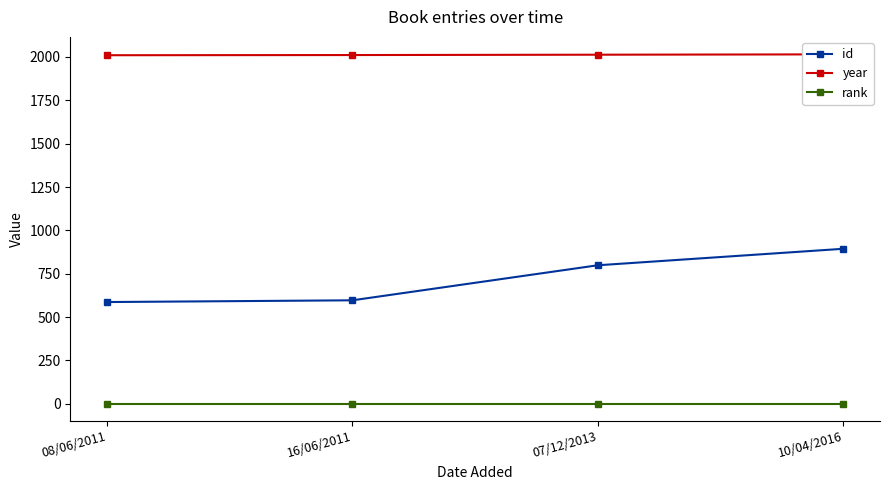

Is it true that id equals 597 at 16/06/2011?

True